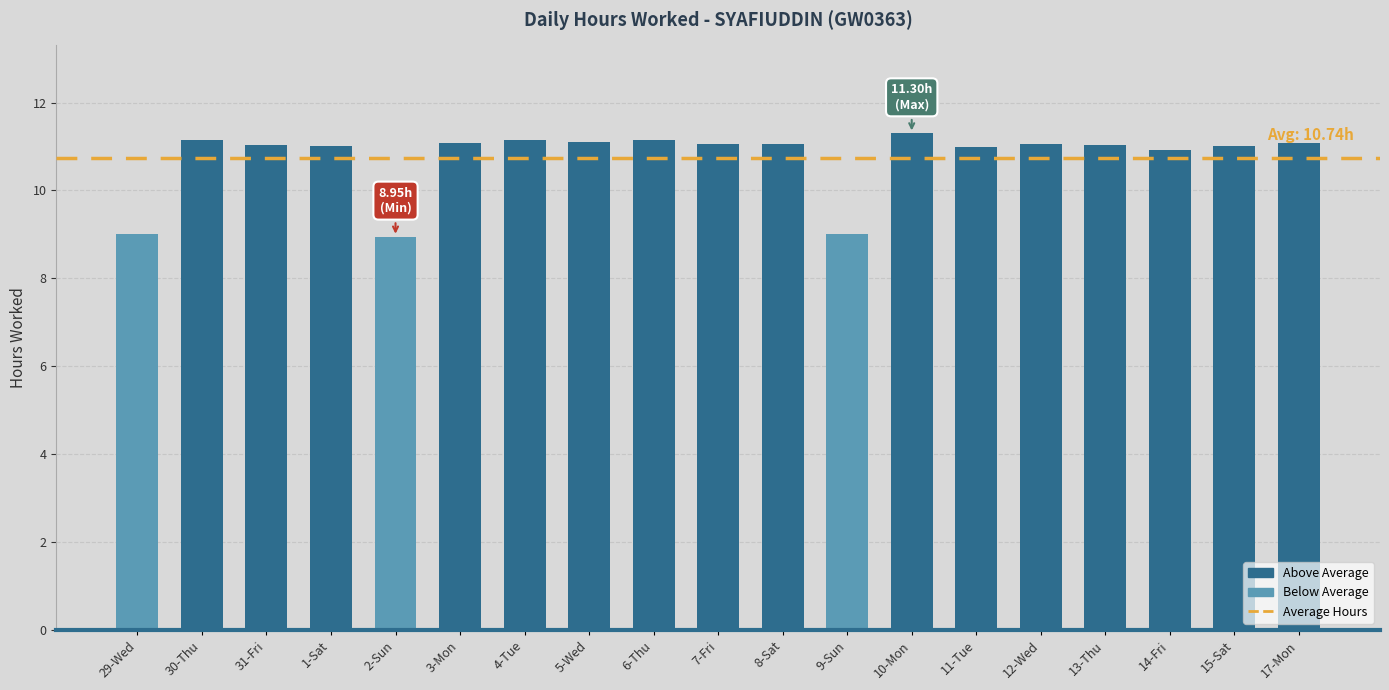

The chart shows a value of 17.4 at 11-Tue. True or false?

False